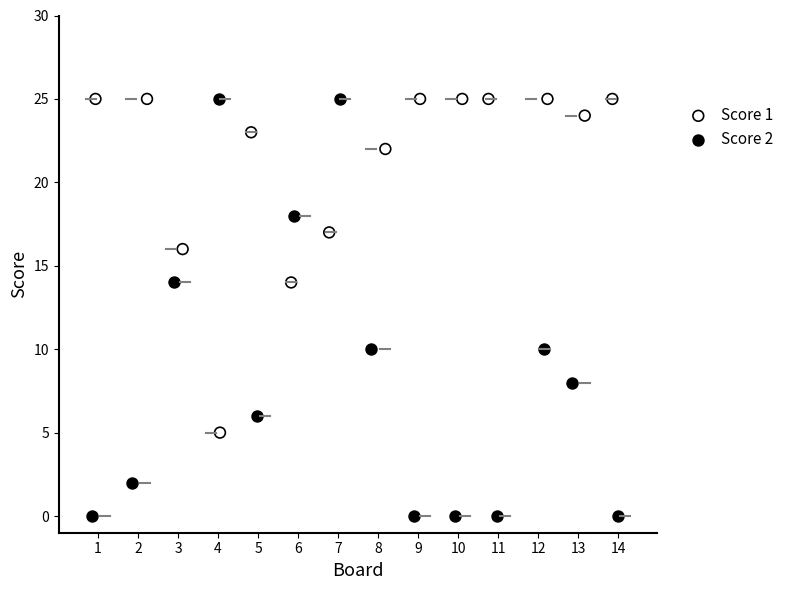

Which series has the widest spread of Y values?

Score 2